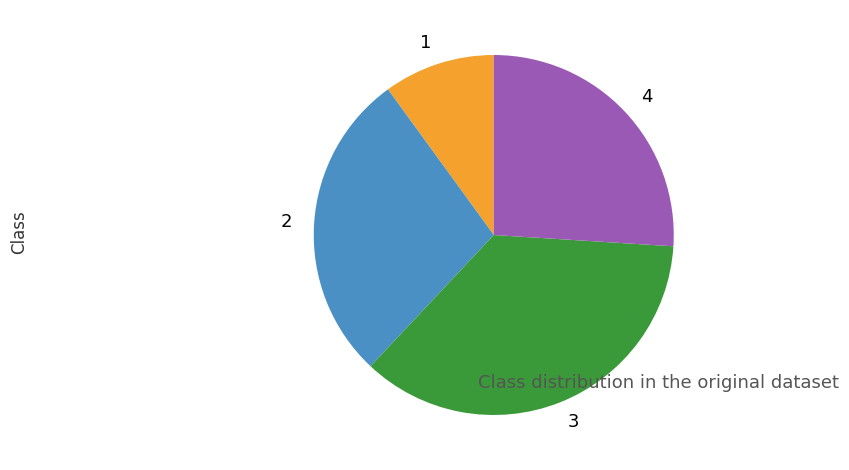

Between 3 and 2, which is larger?

3